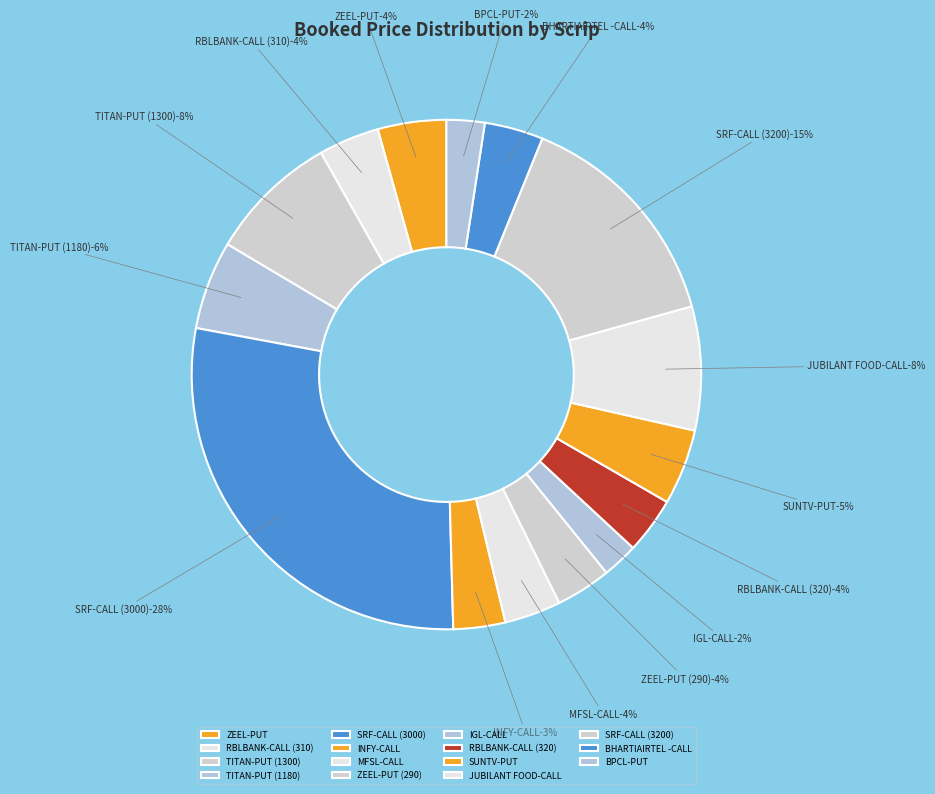

How many slices are in this pie chart?

15